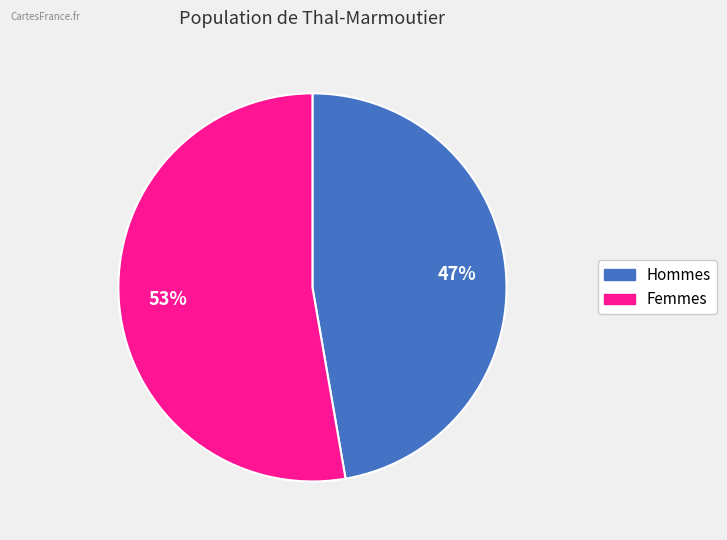

Is there any slice that represents more than half of the pie?

Yes